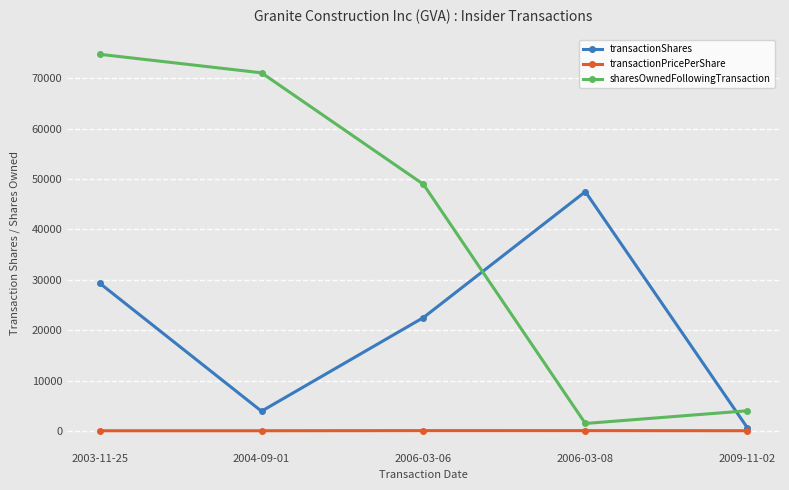

True or false: transactionShares and sharesOwnedFollowingTransaction intersect in this chart.

True